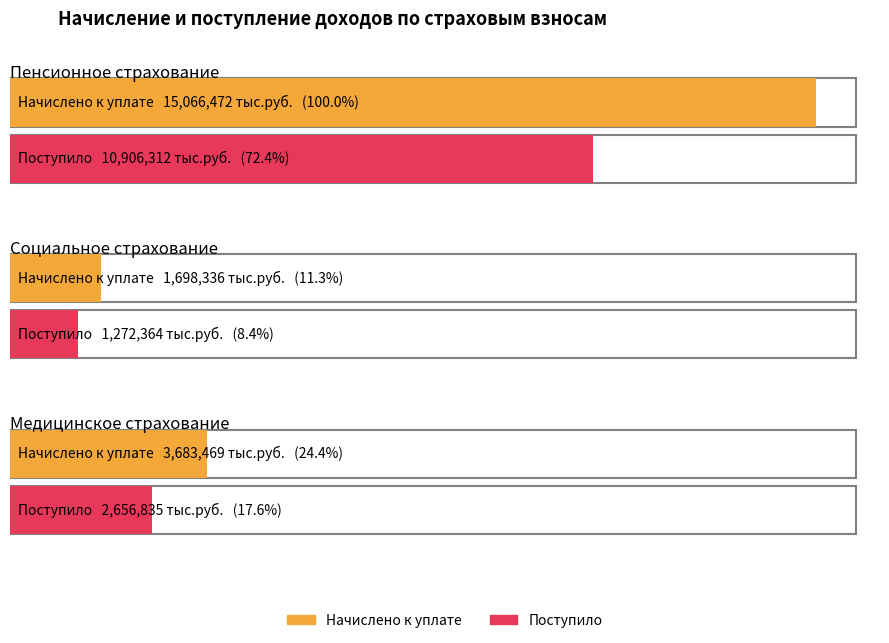

Reading left to right, transcribe all the data shown in this chart.

Начислено к уплате: 15066472	1698336	3683469
Поступило: 10906312	1272364	2656835